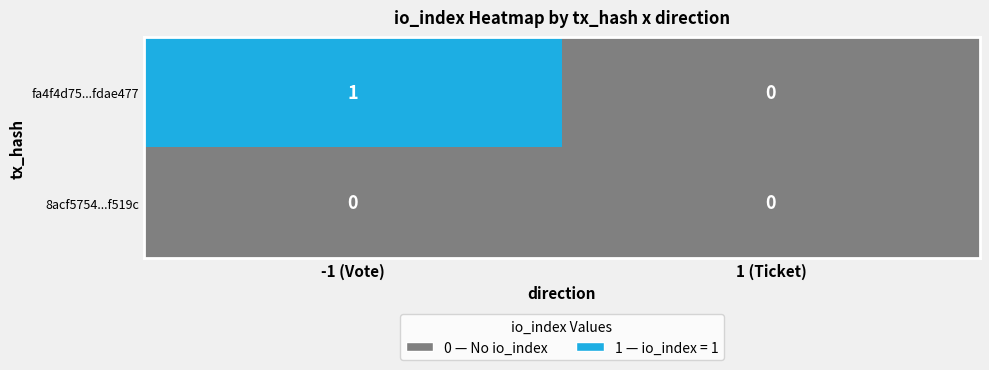

True or false: 8acf5754...f519c has a value of 0 at -1 (Vote).

True